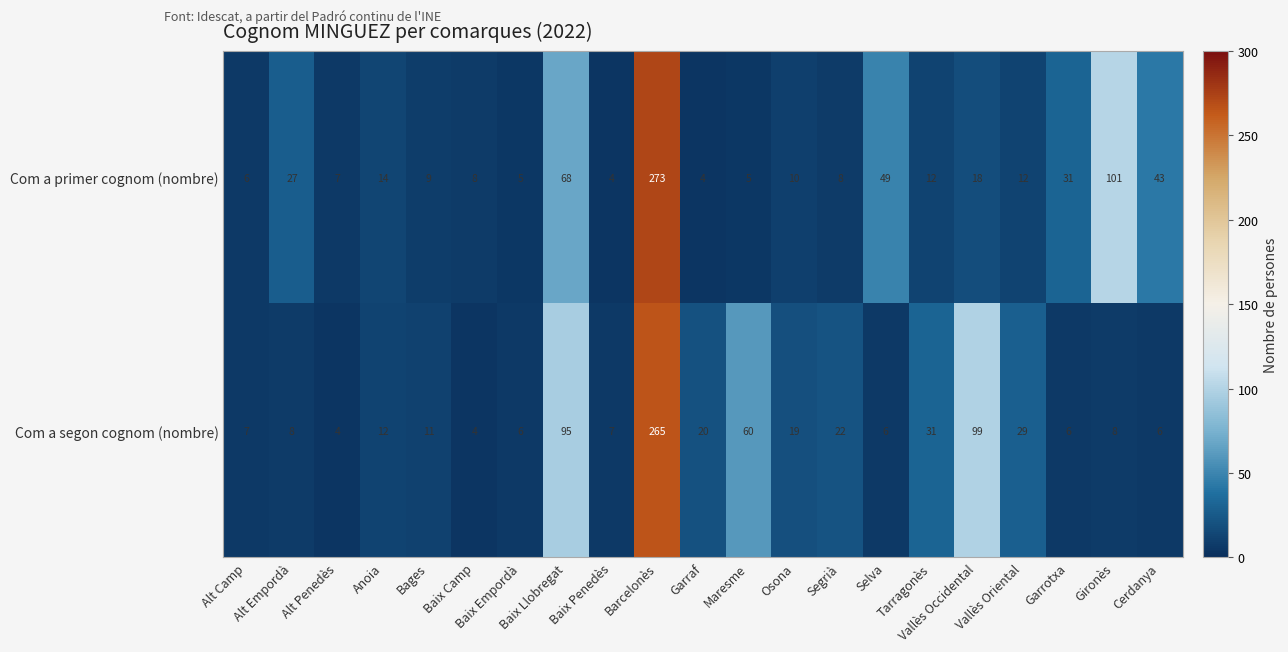

Which series has the largest total across all categories?

Com a segon cognom (nombre)